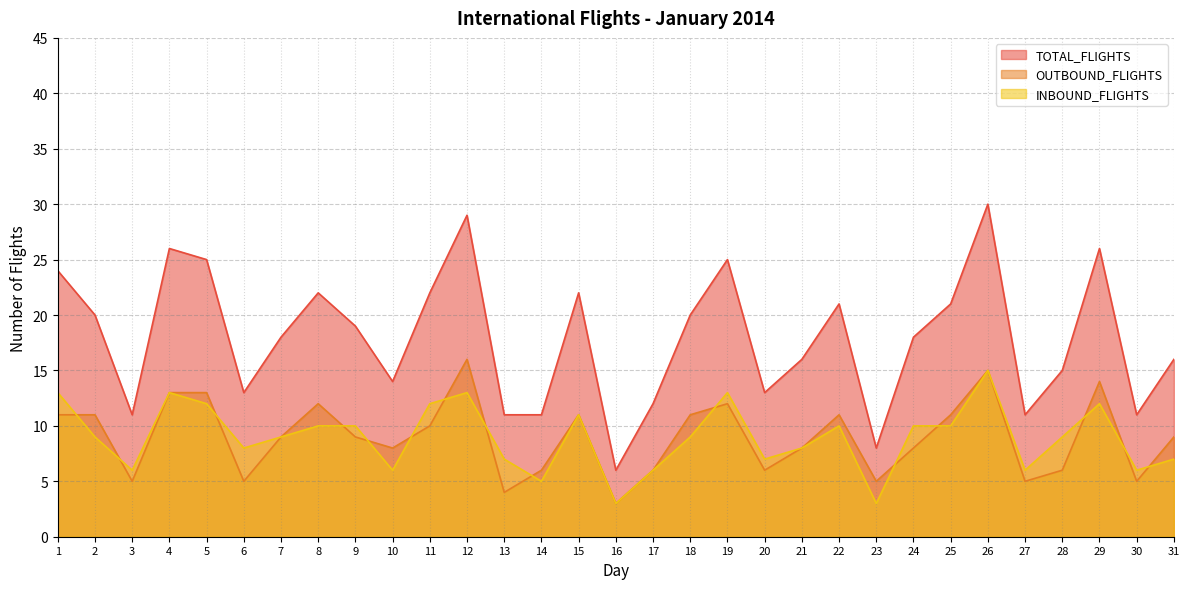

What is the total value across all series at 18?

40